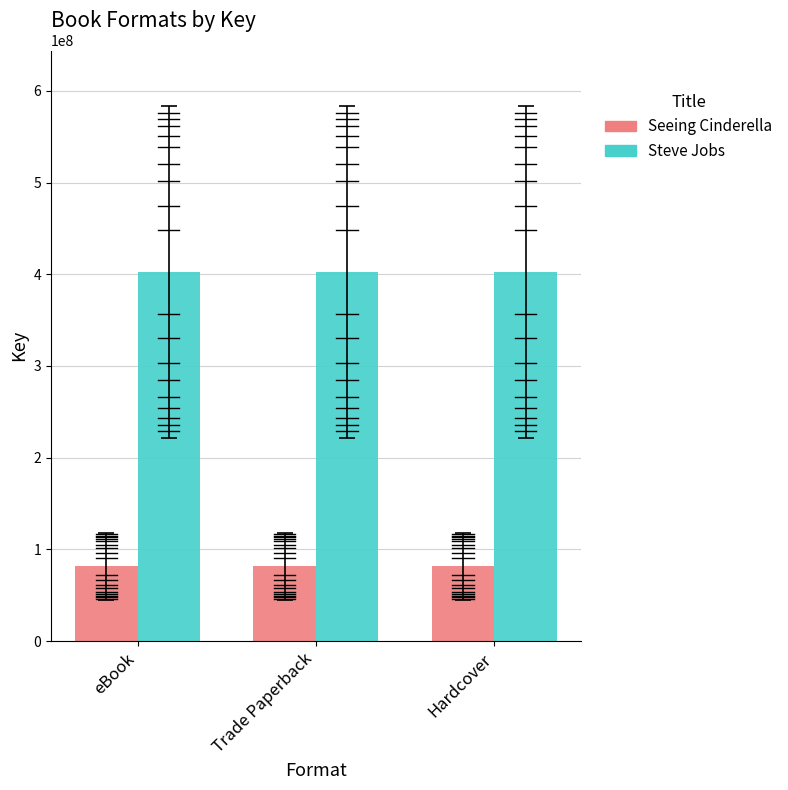

How many bars are there in total?

6